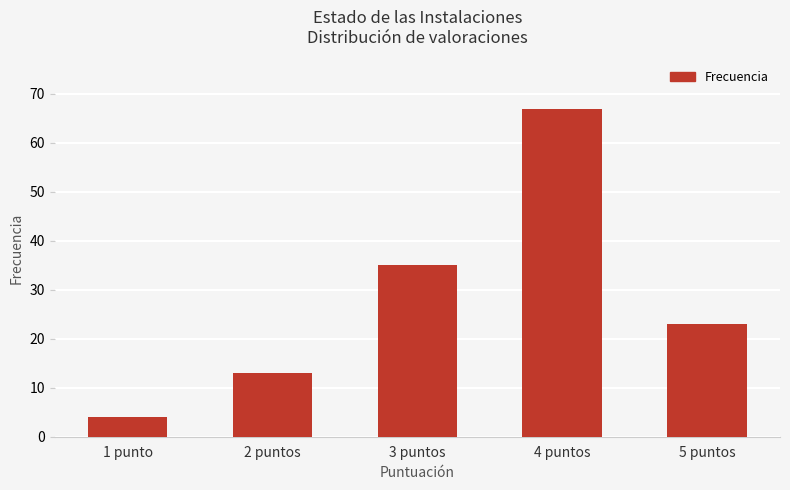

What is the change in value from 1 punto to 3 puntos?

+31